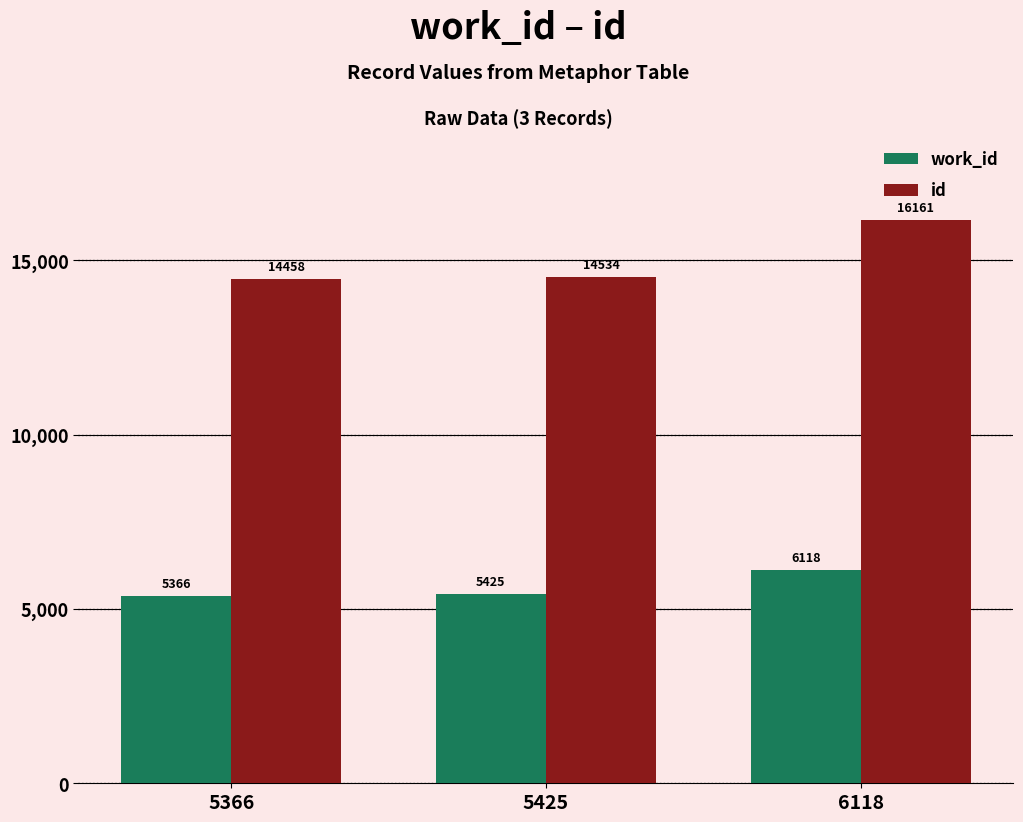

At how many categories does at least one series exceed 15686?

1